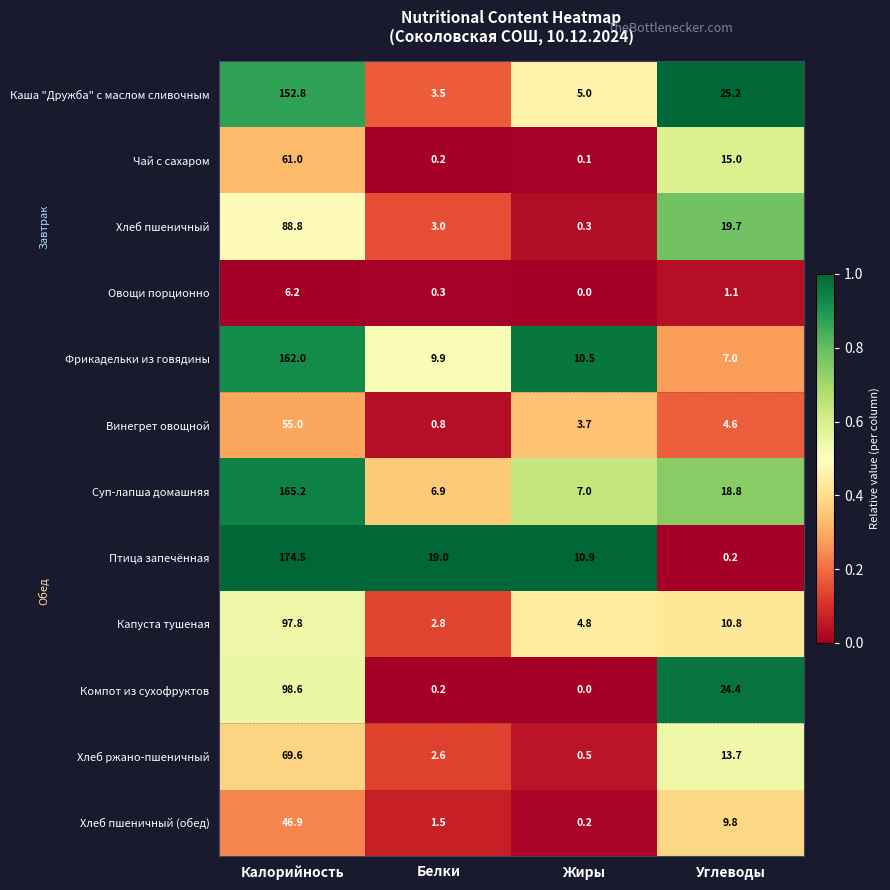

List the series in order of their peak value, highest first.

Птица запечённая, Суп-лапша домашняя, Фрикадельки из говядины, Каша "Дружба" с маслом сливочным, Компот из сухофруктов, Капуста тушеная, Хлеб пшеничный, Хлеб ржано-пшеничный, Чай с сахаром, Винегрет овощной, Хлеб пшеничный (обед), Овощи порционно